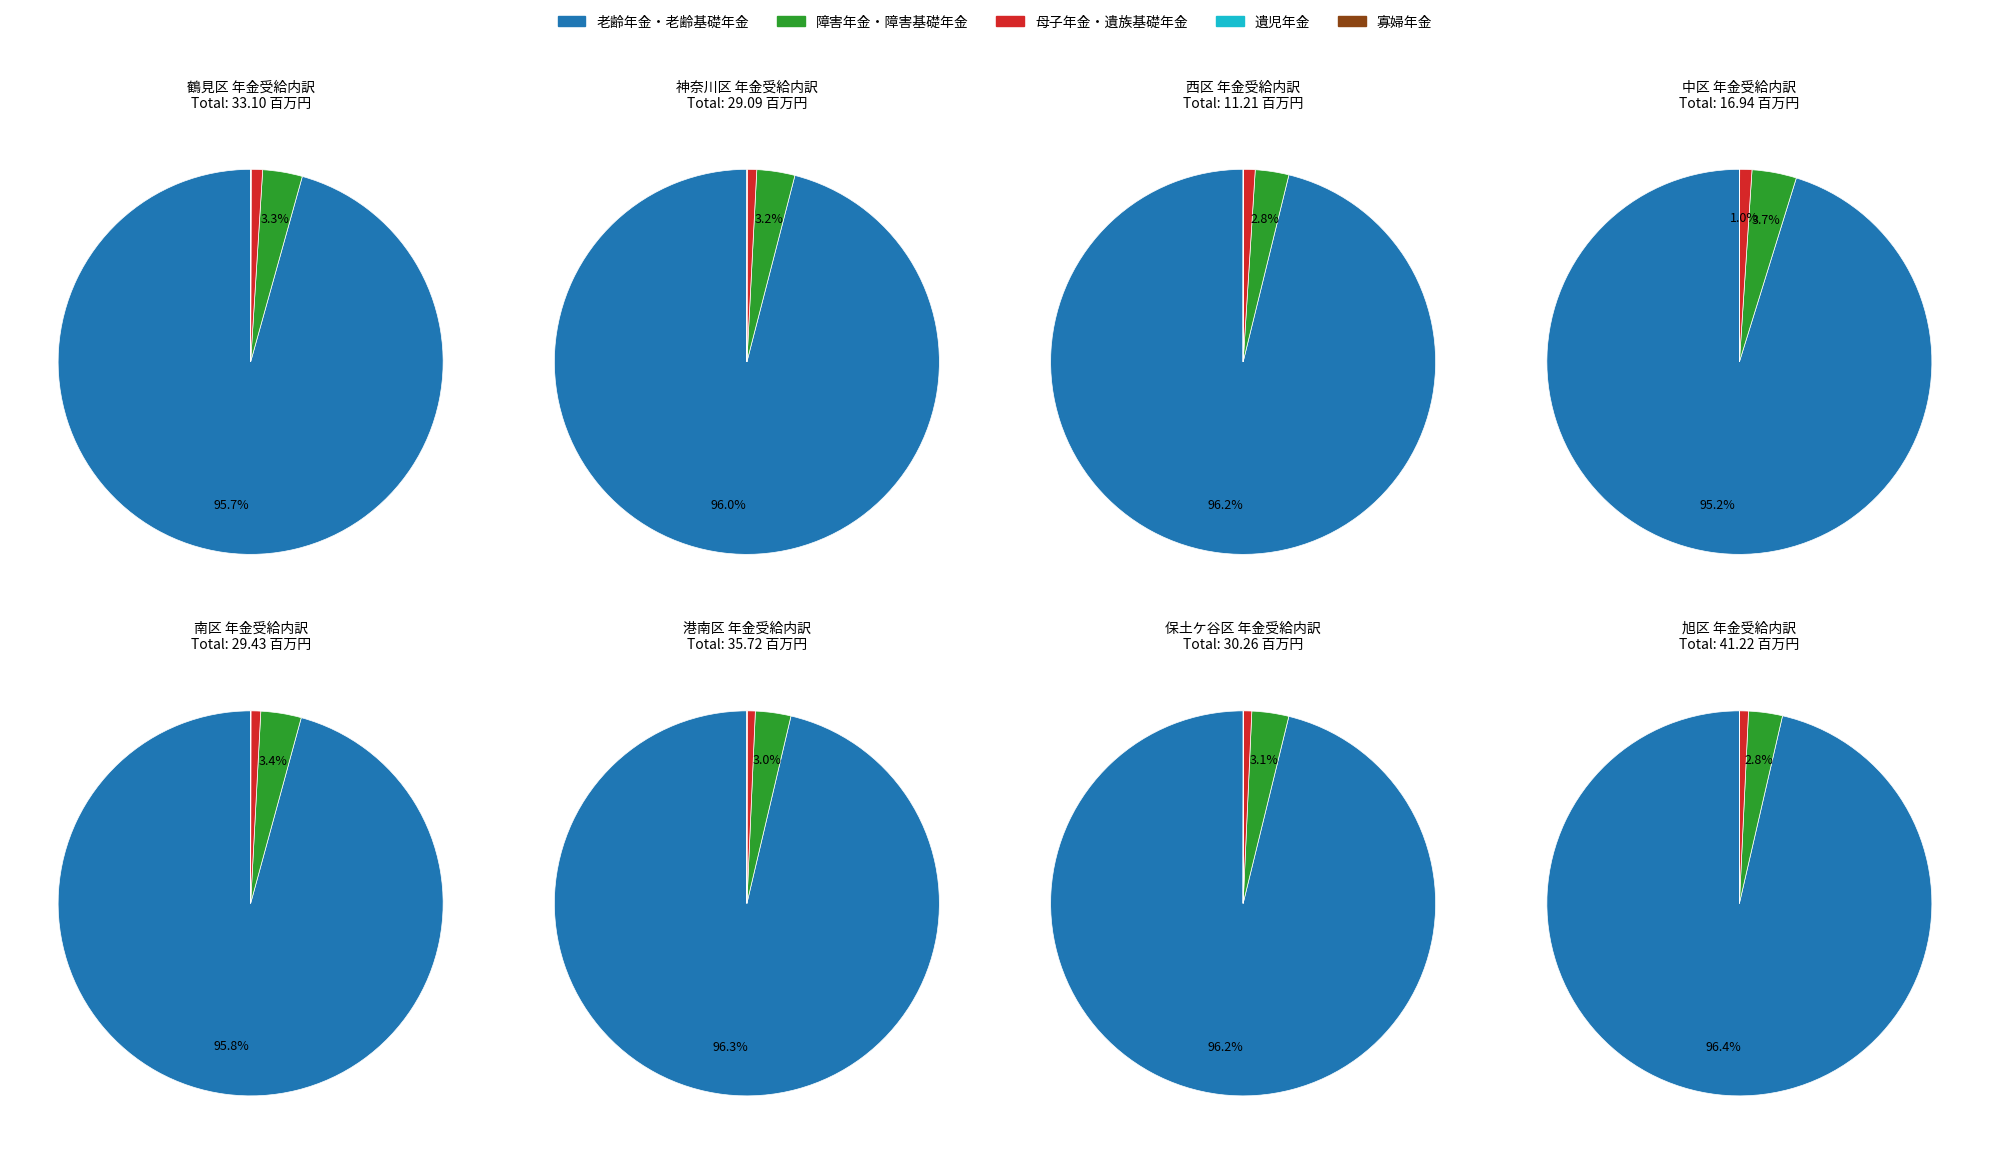

What is the spread (max minus min) of values at 保土ケ谷区?

29104268.4